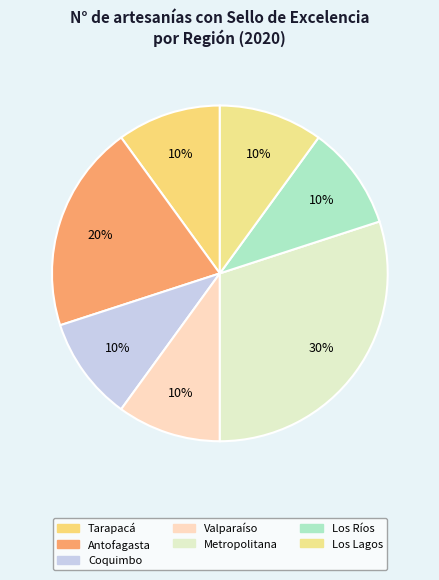

How many slices are in this pie chart?

7